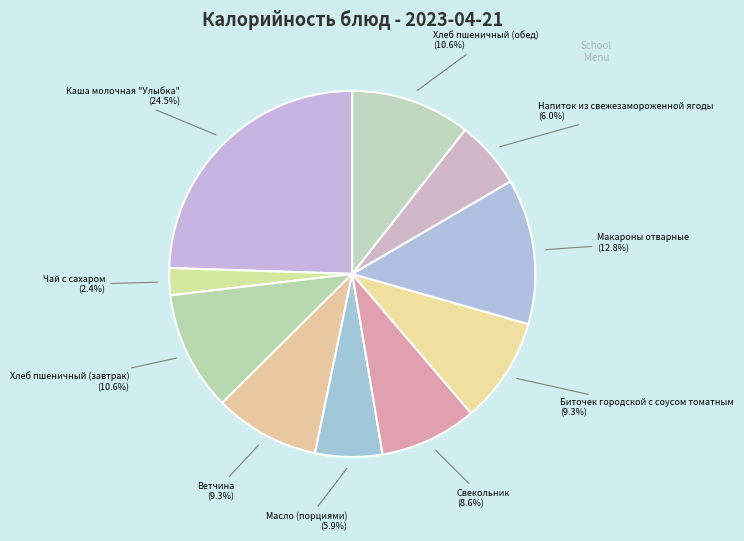

What percentage is the Ветчина slice, to the nearest percent?

9%